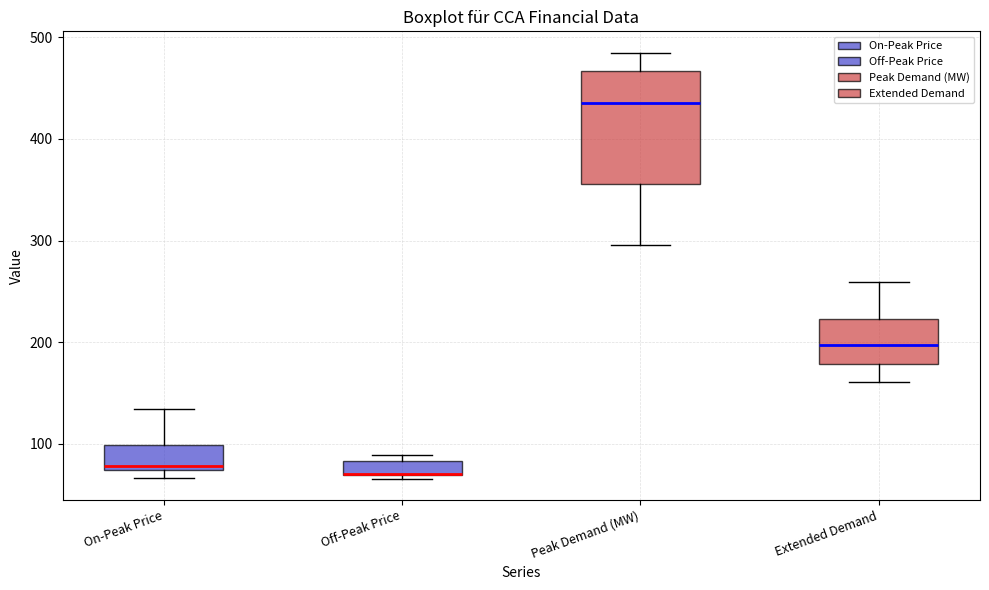

Where is the upper edge of the box for Off-Peak Price on the y-axis? The values are not printed on the chart, so give them approximately, as read against the axis.

80